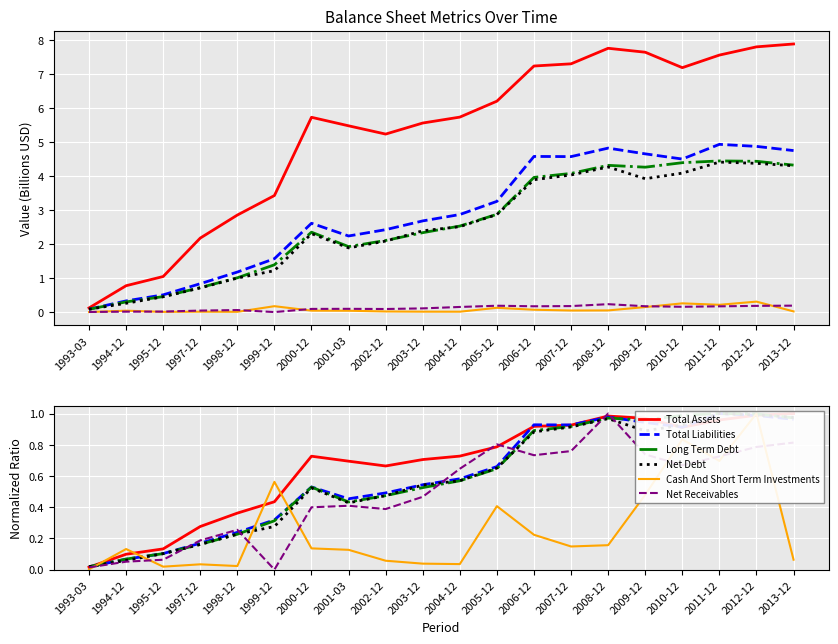

Where is the first local maximum for Total Assets?

2000-12